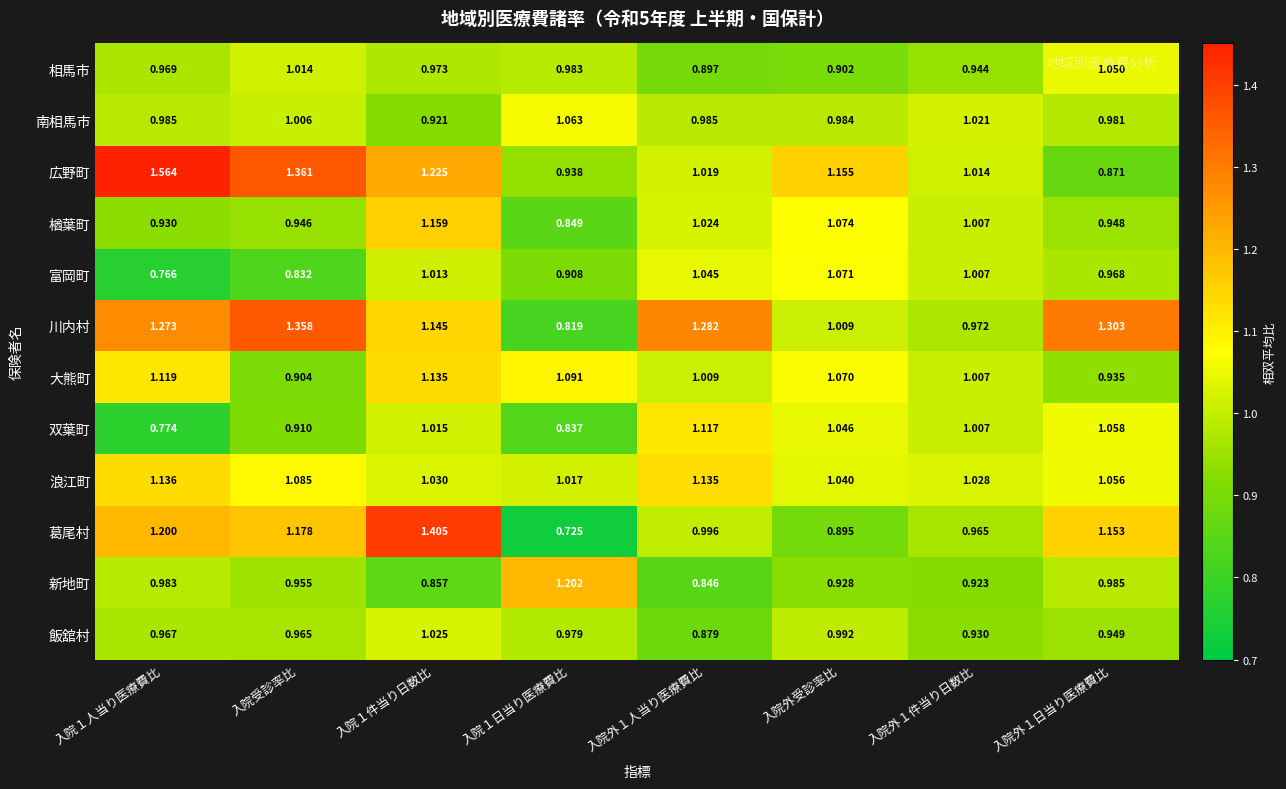

At which label does 富岡町 reach its peak?

入院外受診率比